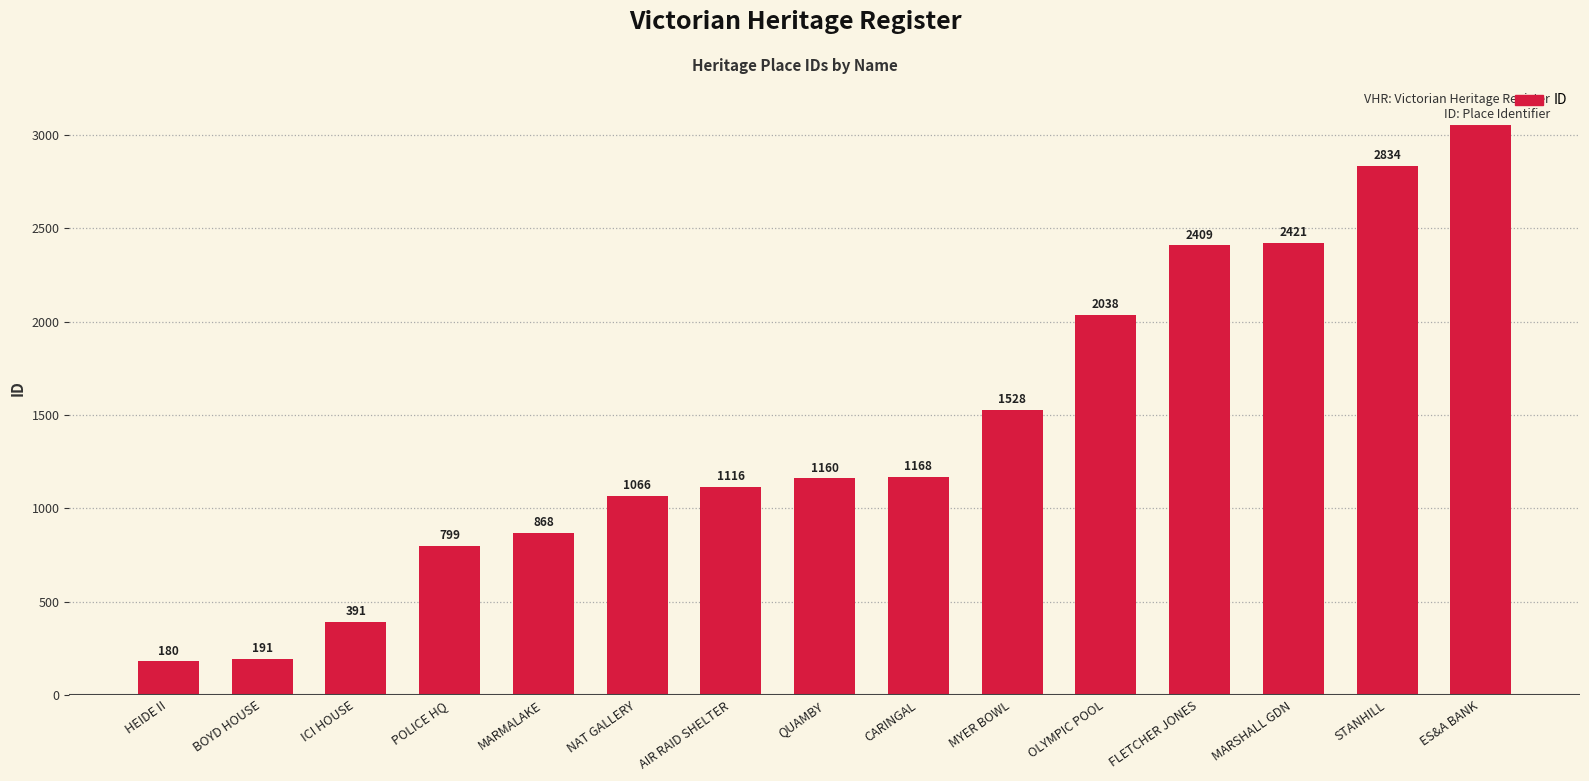

What is the maximum value shown in the chart?

3133